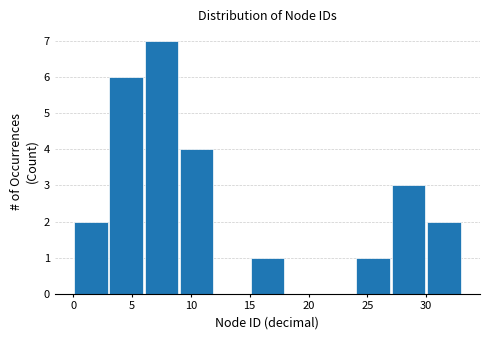

Reading left to right, transcribe this chart: for each bar, give the range it covers on the x-axis and its height. The values are not printed on the chart, so give them approximately, as read against the axis.

0 to 3: 2
3 to 6: 6
6 to 9: 7
9 to 12: 4
12 to 15: 0
15 to 18: 1
18 to 21: 0
21 to 24: 0
24 to 27: 1
27 to 30: 3
30 to 33: 2